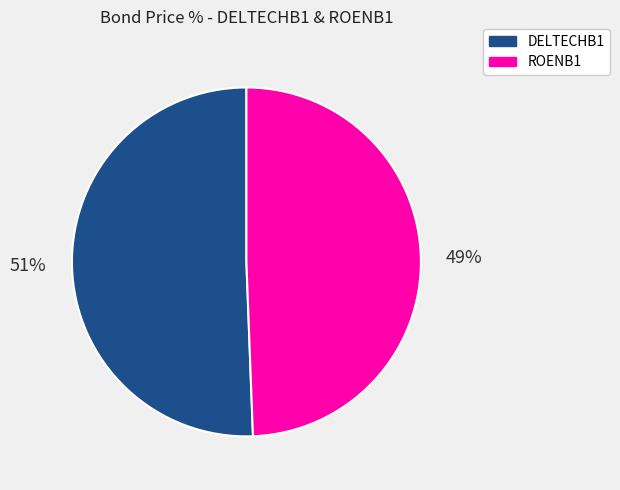

To the nearest percent, what is the combined percentage of ROENB1 and DELTECHB1?

100%